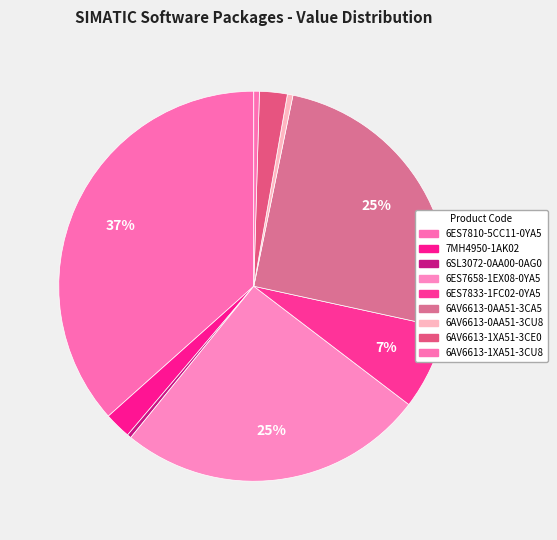

Which has a higher value, 6AV6613-1XA51-3CE0 or 6AV6613-1XA51-3CU8?

6AV6613-1XA51-3CE0